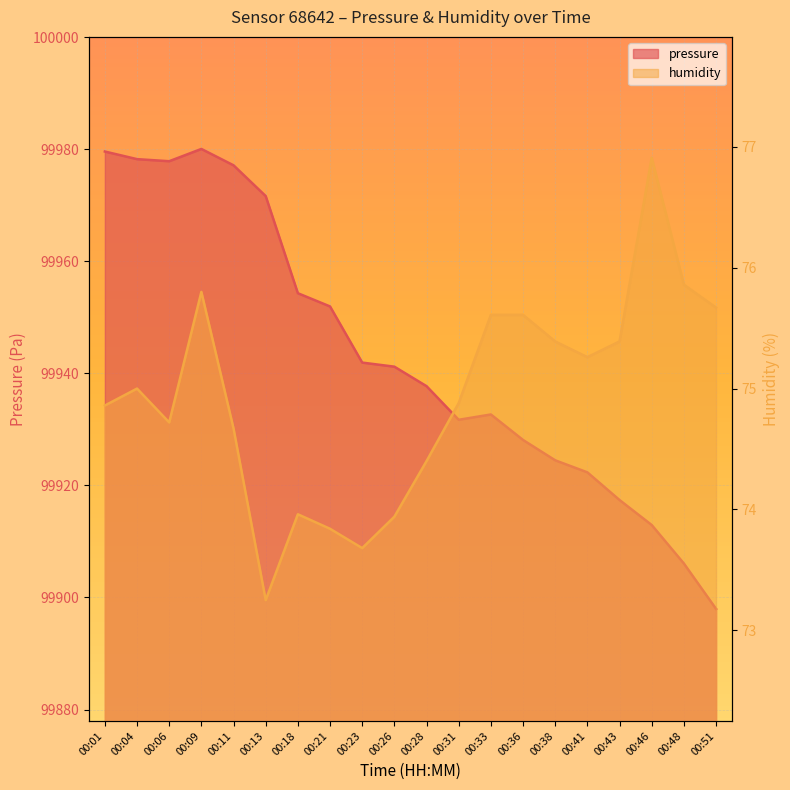

At which category is the sum across all series the highest?

00:09